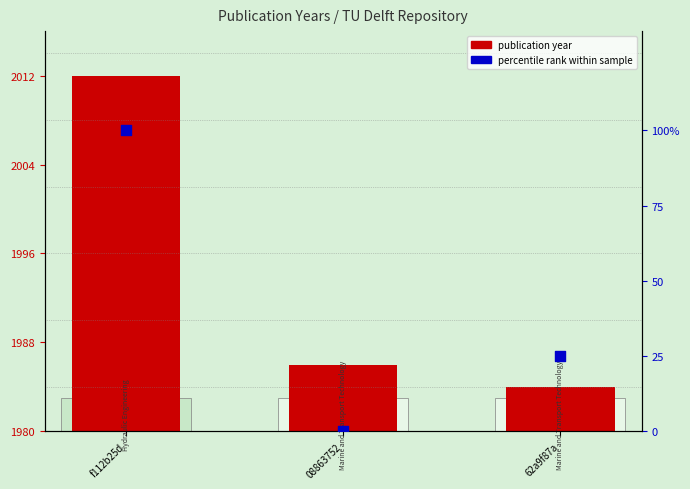

Which series has the largest total across all categories?

publication year